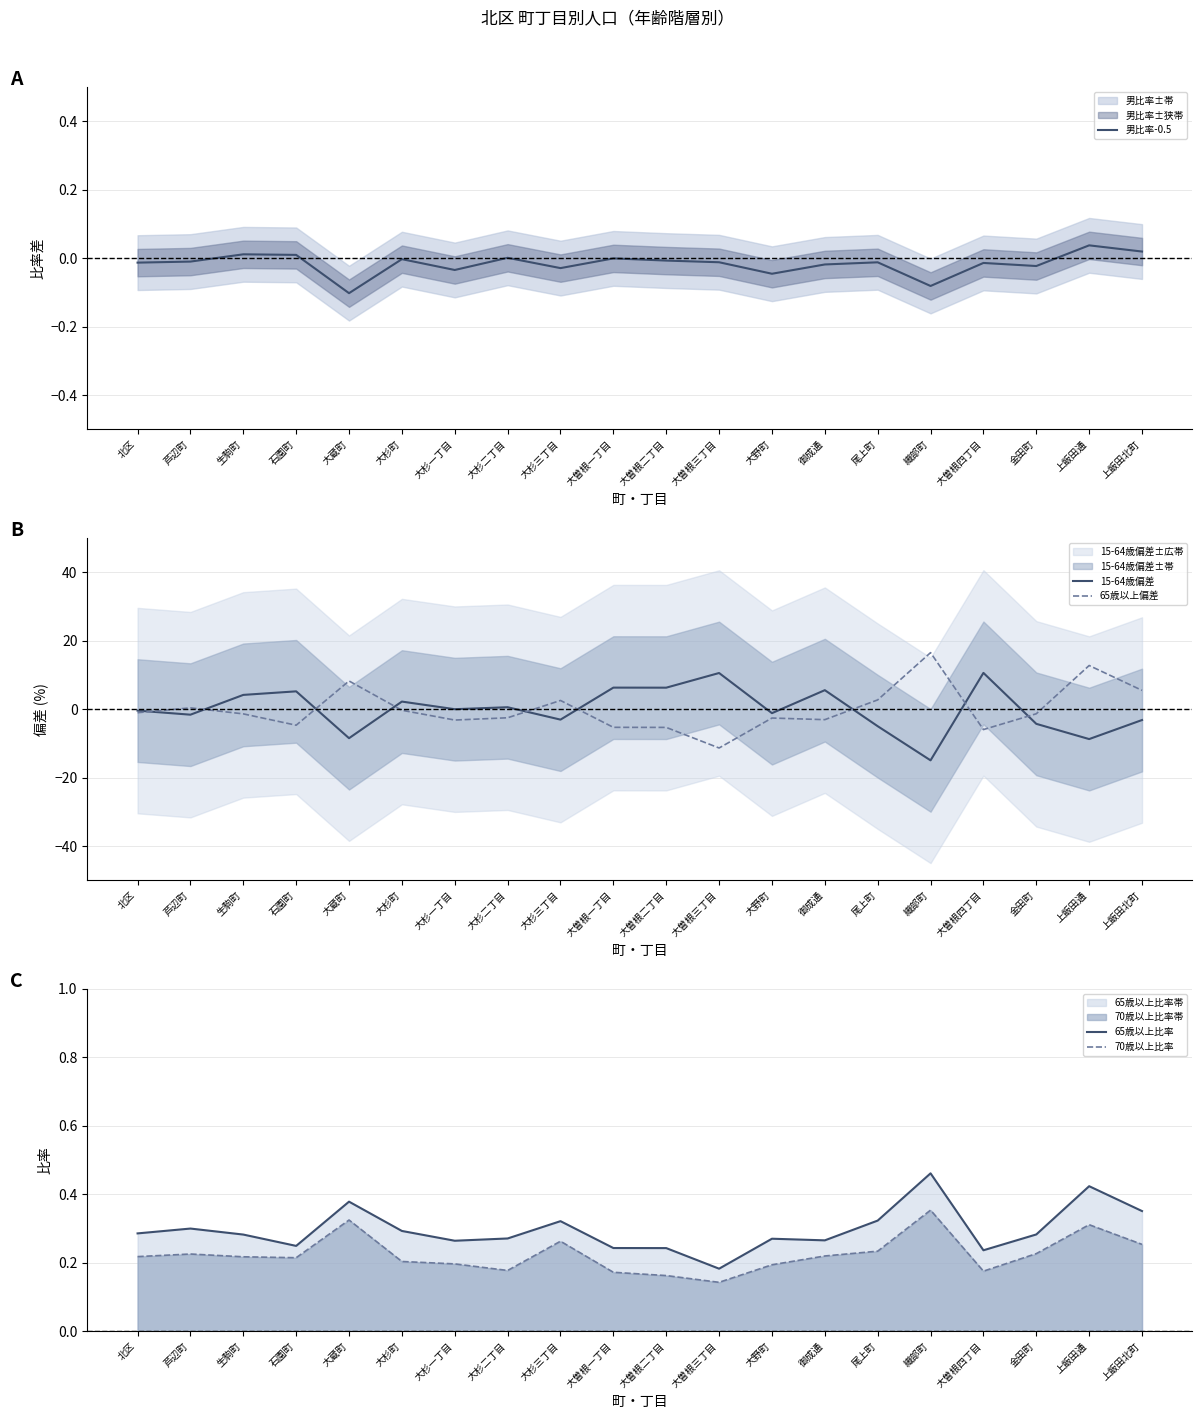

Between which two adjacent categories do 65歳以上偏差 and 65歳以上比率 first intersect?

北区 and 芦辺町